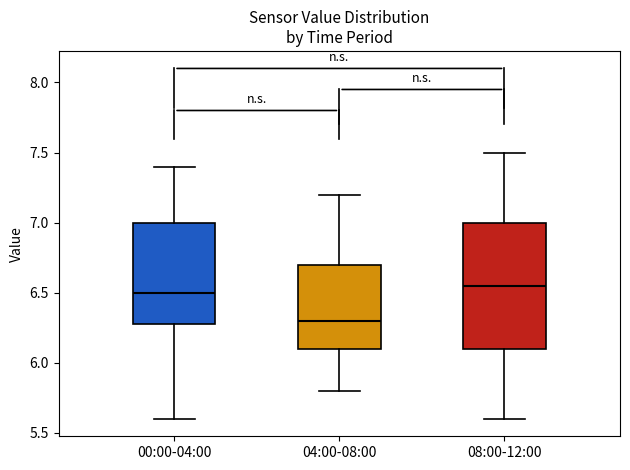

Reading left to right, transcribe this box plot: for each box, give where its median line is, the range the box spans, and where its two whiskers end, as read against the y-axis. The values are not printed on the chart, so give them approximately, as read against the axis.

00:00-04:00: median 6.50, box 6.30 to 7.00, whiskers 5.60 to 7.40
04:00-08:00: median 6.30, box 6.10 to 6.70, whiskers 5.80 to 7.20
08:00-12:00: median 6.55, box 6.10 to 7.00, whiskers 5.60 to 7.50